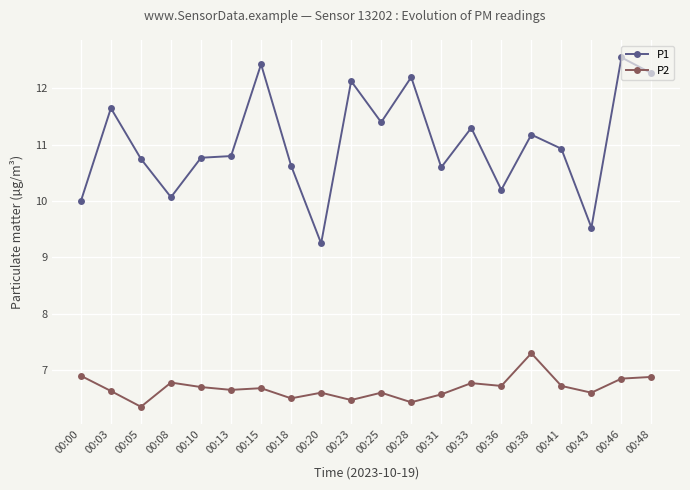

Where is the first local minimum for P2?

00:05